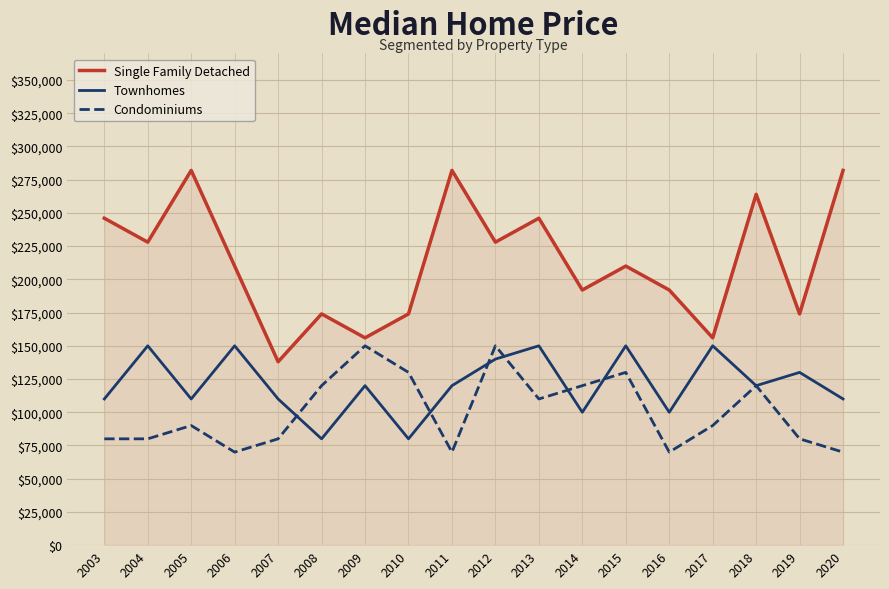

How many lines are shown in the chart?

3